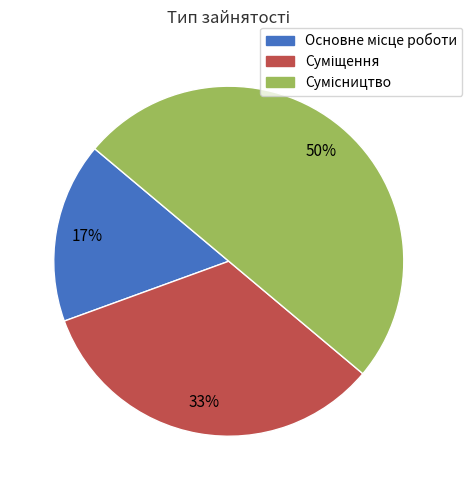

To the nearest percent, what is the difference between the largest and smallest slice percentages?

33%